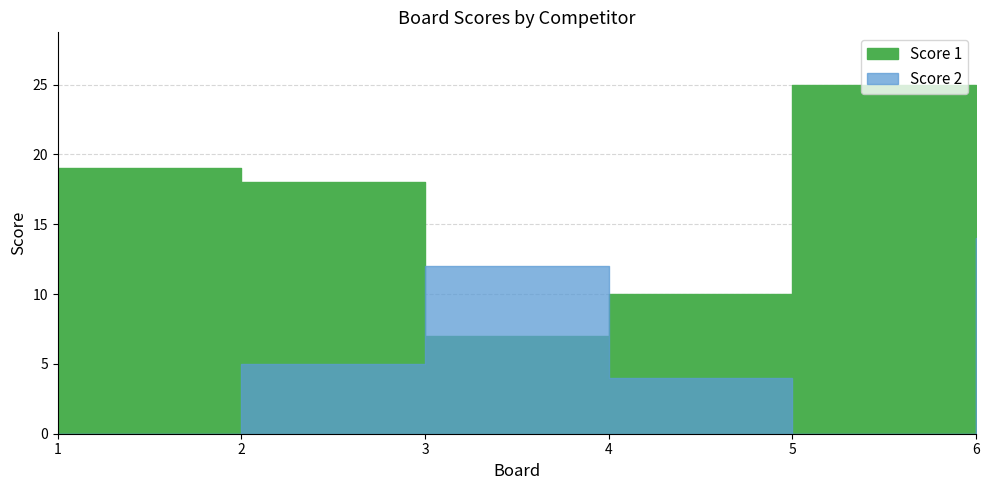

How many lines are shown in the chart?

2